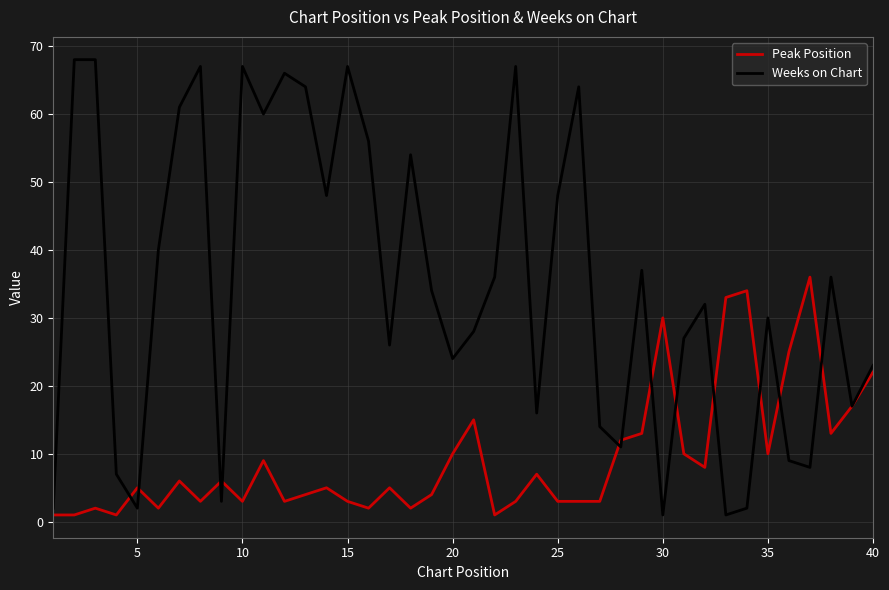

Which series has the widest spread of values?

Weeks on Chart